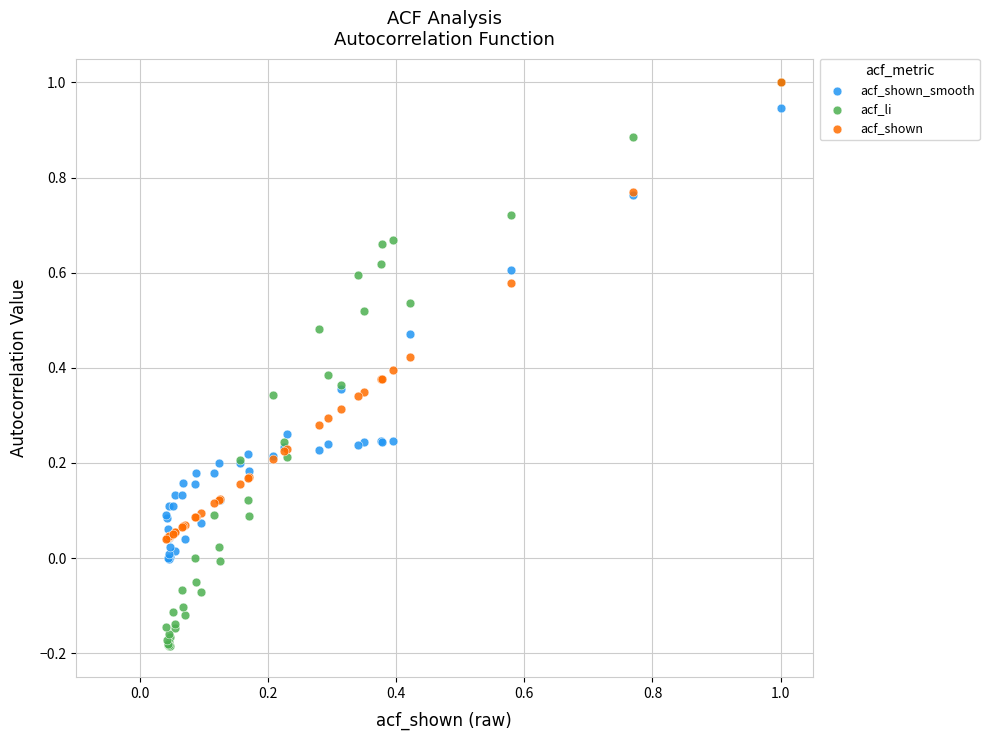

What are all the series names shown in the legend?

acf_shown_smooth, acf_li, acf_shown